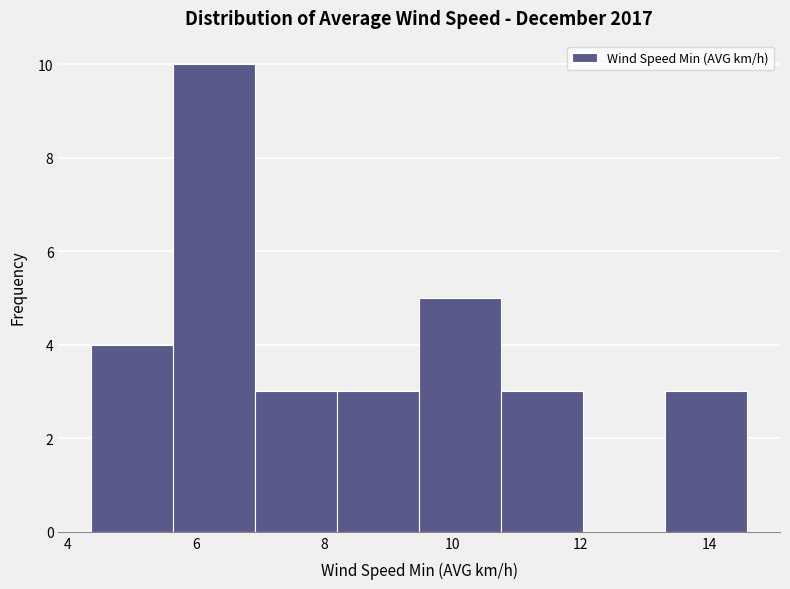

Reading left to right, list every bar in this chart as the range it spans on the x-axis followed by its height. Neither the bar edges nor the heights are printed on the chart, so give them approximately, as read against the axes.

4.4 to 5.6: 4
5.6 to 7.0: 10
7.0 to 8.2: 3
8.2 to 9.4: 3
9.4 to 10.8: 5
10.8 to 12.0: 3
12.0 to 13.4: 0
13.4 to 14.6: 3